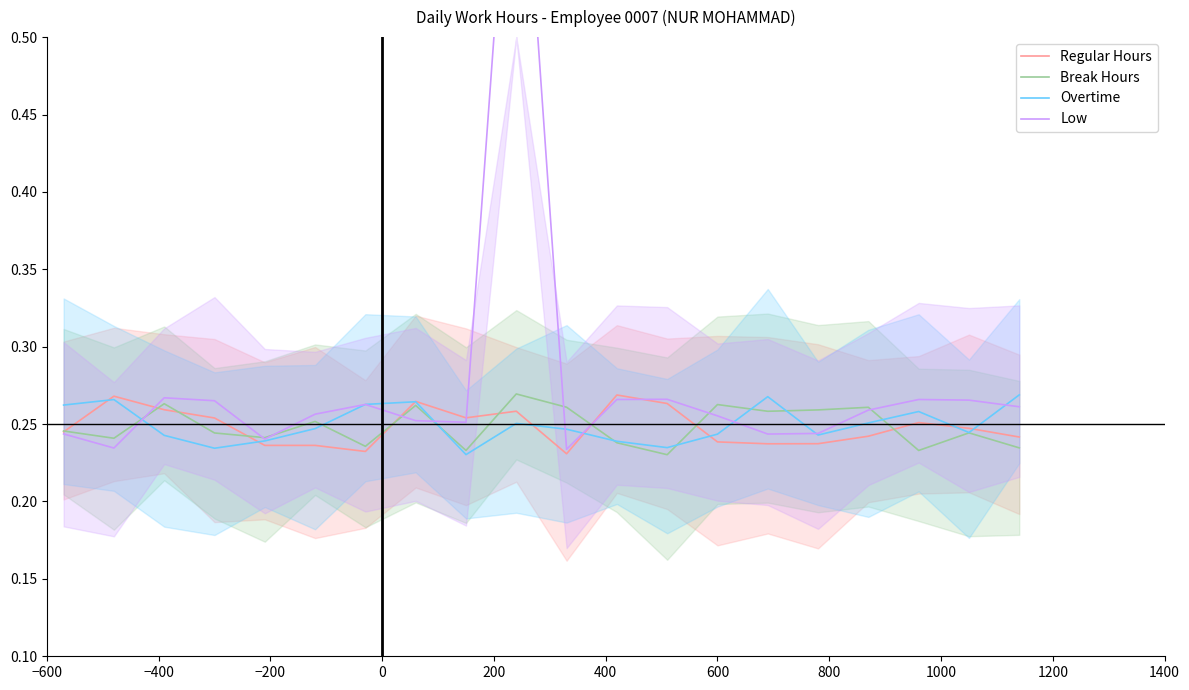

What is the sum of all Low values?

5.5